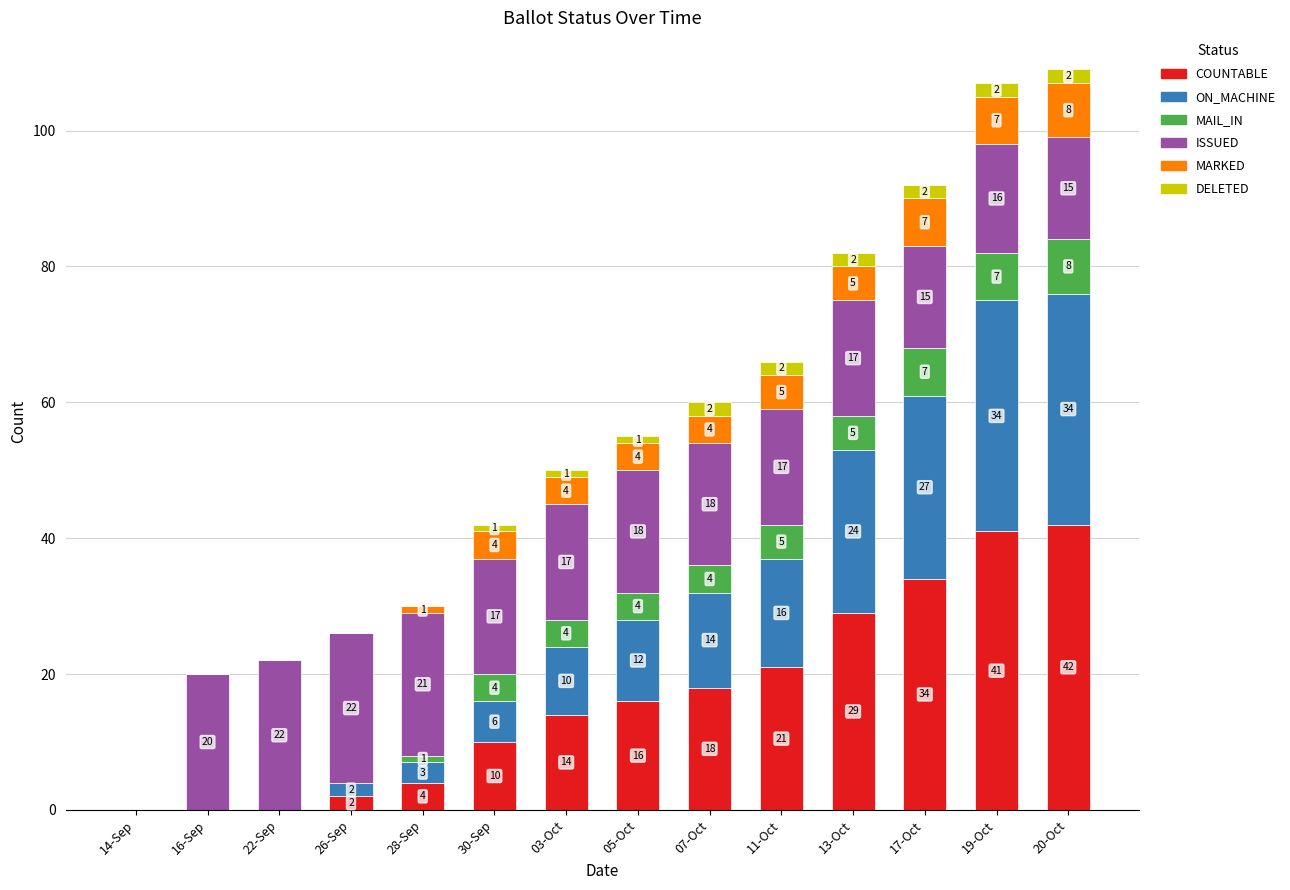

Which category has the highest value in the COUNTABLE series?

20-Oct